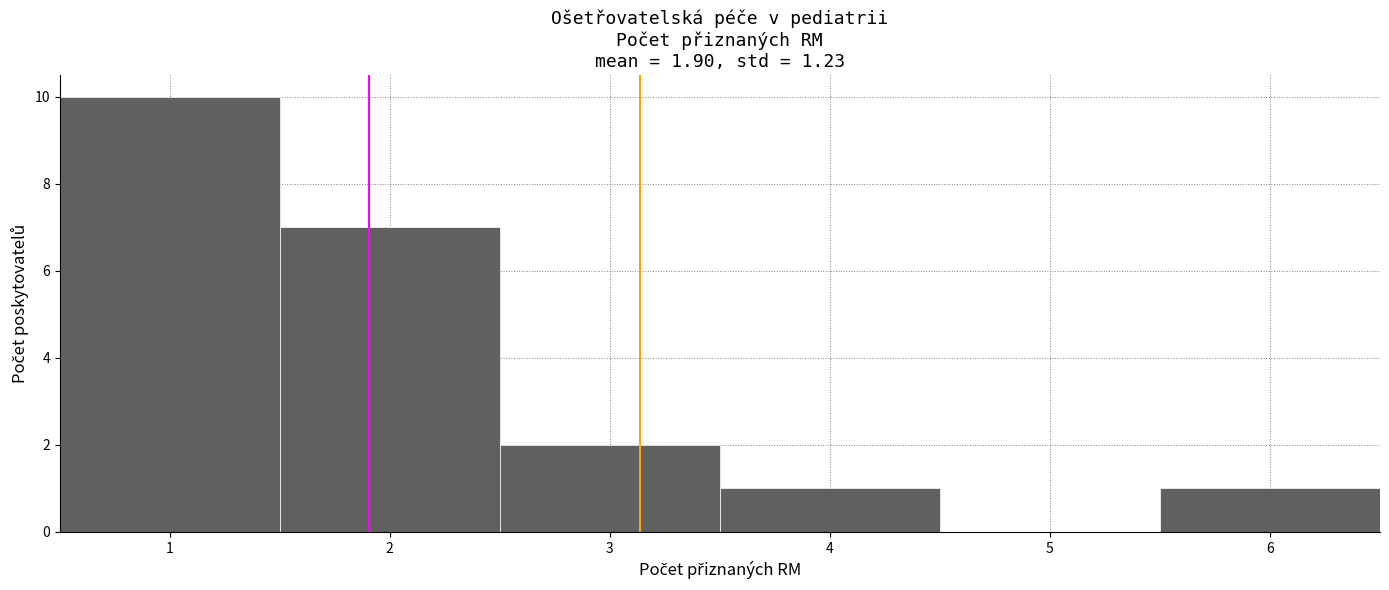

Reading left to right, list every bar in this chart as the range it spans on the x-axis followed by its height. The values are not printed on the chart, so give them approximately, as read against the axis.

0.5 to 1.5: 10
1.5 to 2.5: 7
2.5 to 3.5: 2
3.5 to 4.5: 1
4.5 to 5.5: 0
5.5 to 6.5: 1